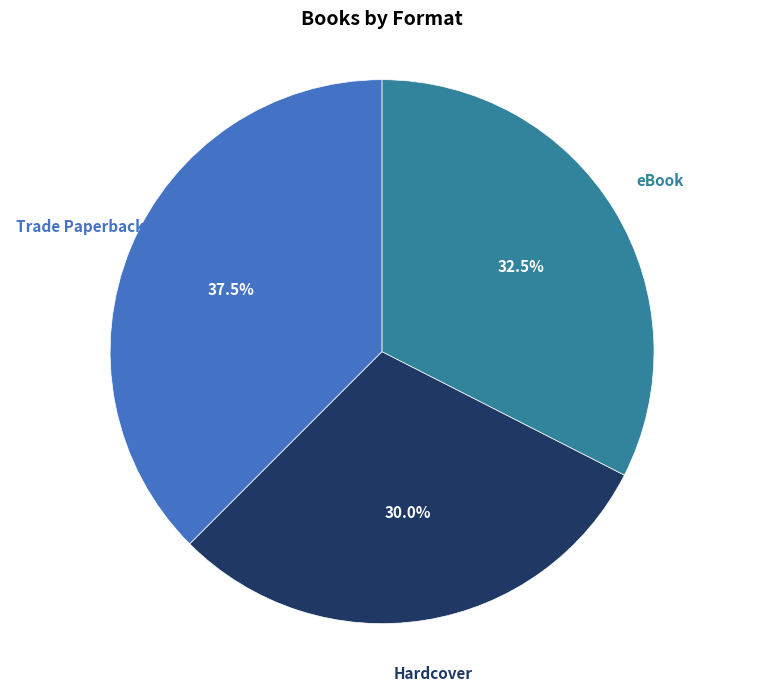

Is there a majority slice in this chart?

No